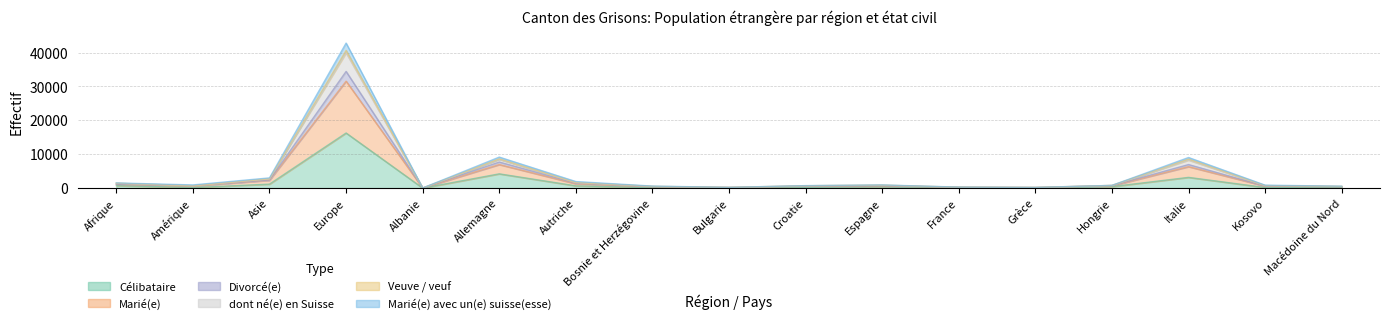

In Marié(e) avec un(e) suisse(esse), how many points are lower than both neighbors (excluding endpoints)?

4